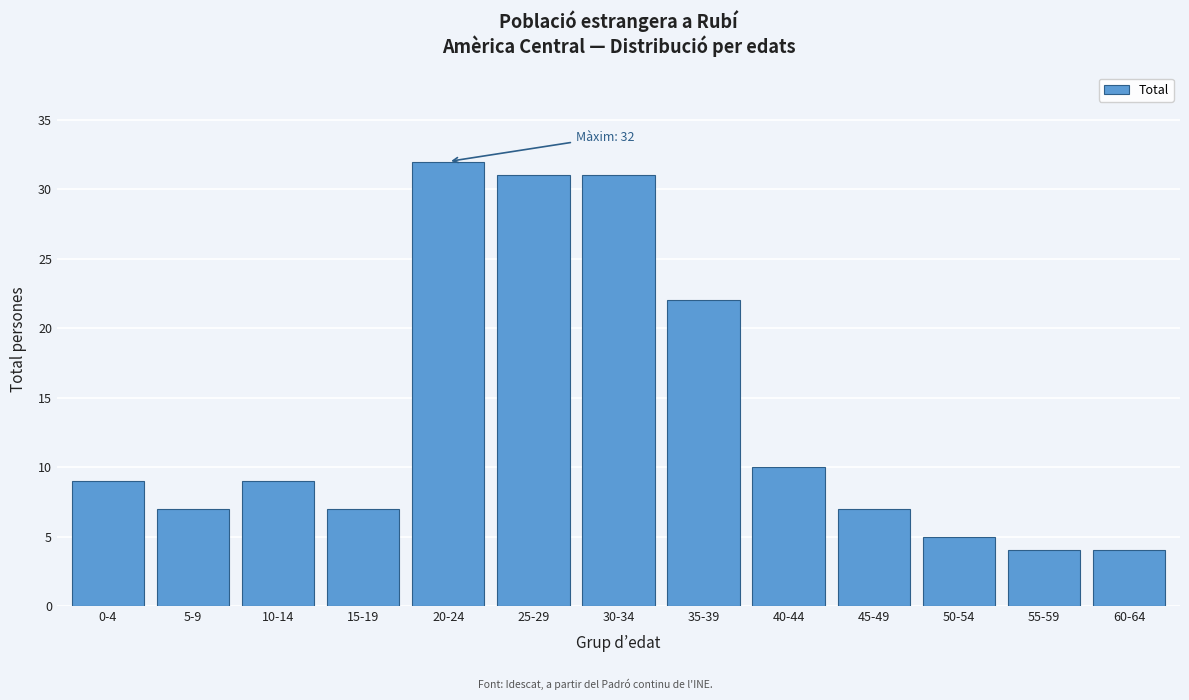

Reading right to left, what are all the values shown in this chart?

4	4	5	7	10	22	31	31	32	7	9	7	9